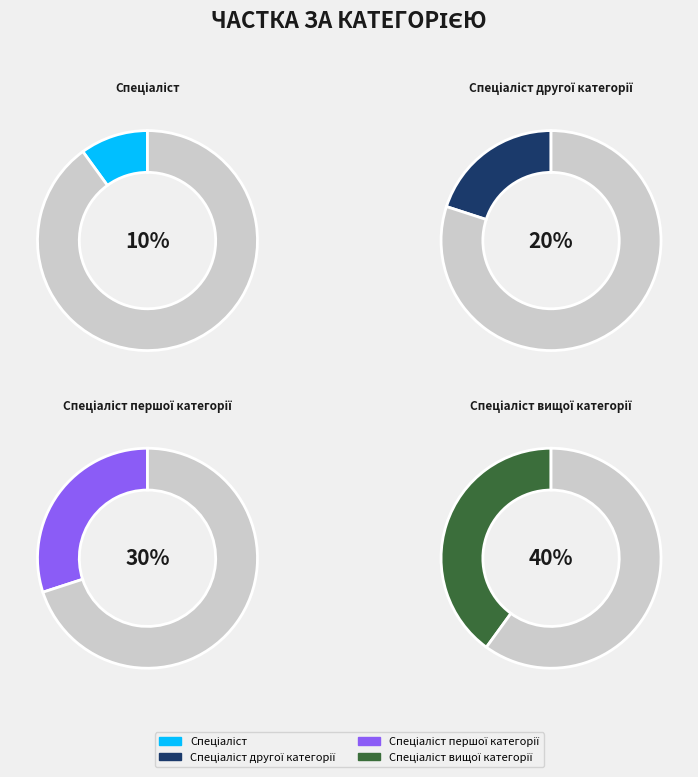

How many segments does this pie chart have?

4